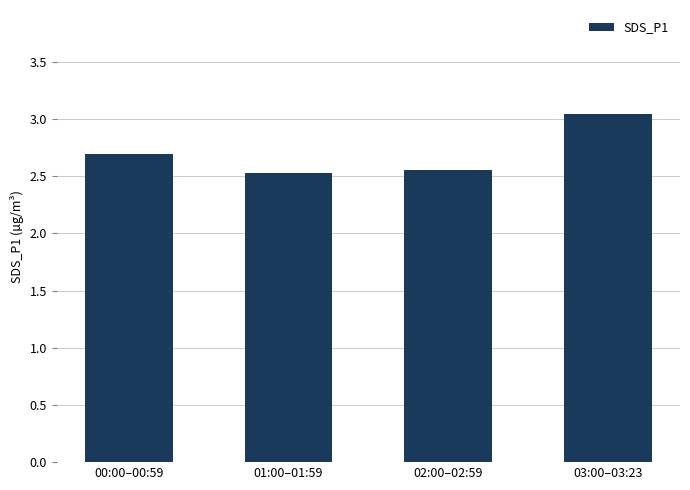

What is the label of the 2nd bar from the left?

01:00–01:59